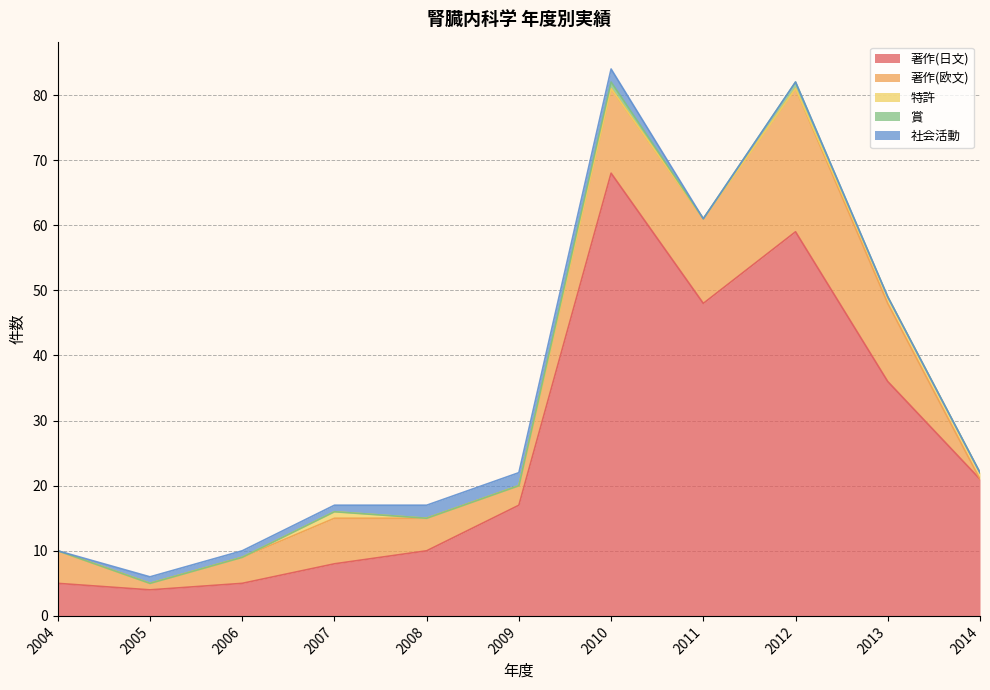

True or false: 著作(日文) and 特許 cross at least once.

False